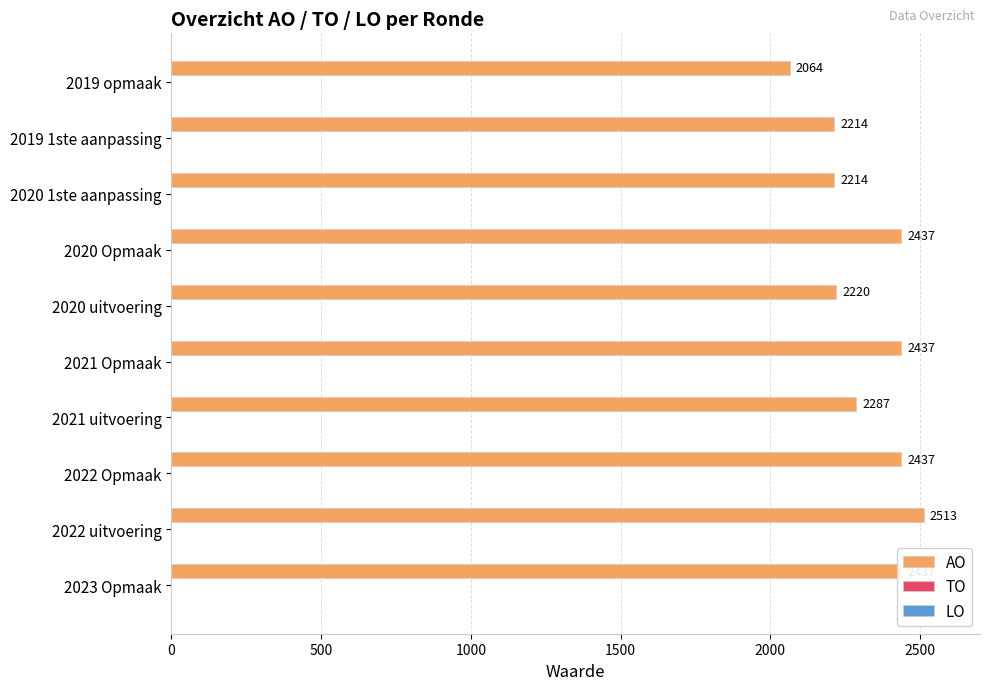

At which category does the chart reach its minimum across all series?

2019 opmaak